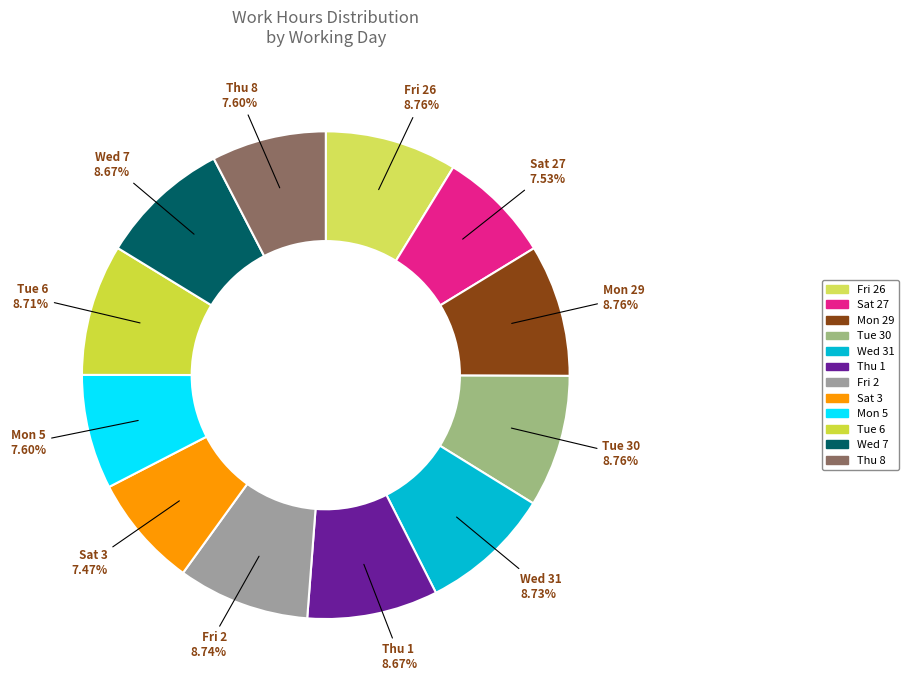

Does any single category account for the majority?

No